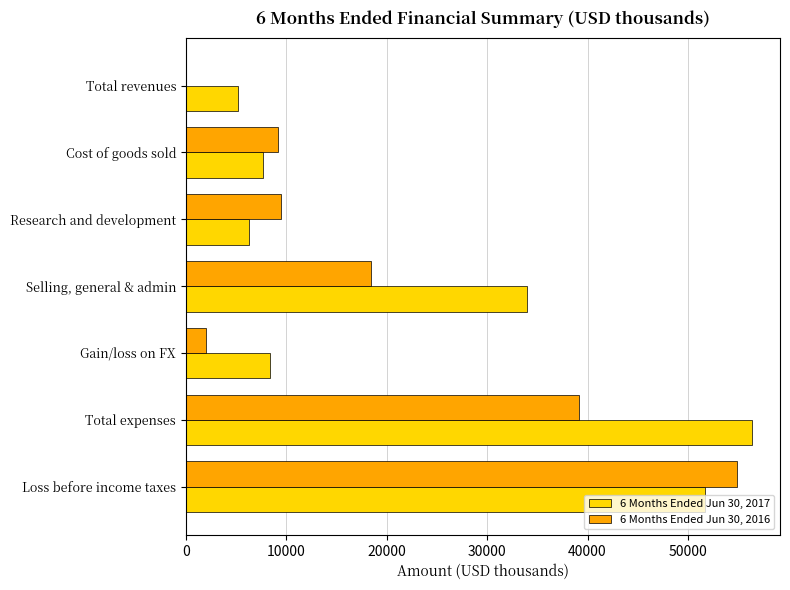

The value of 6 Months Ended Jun 30, 2017 at Selling, general & admin is 33956. True or false?

True